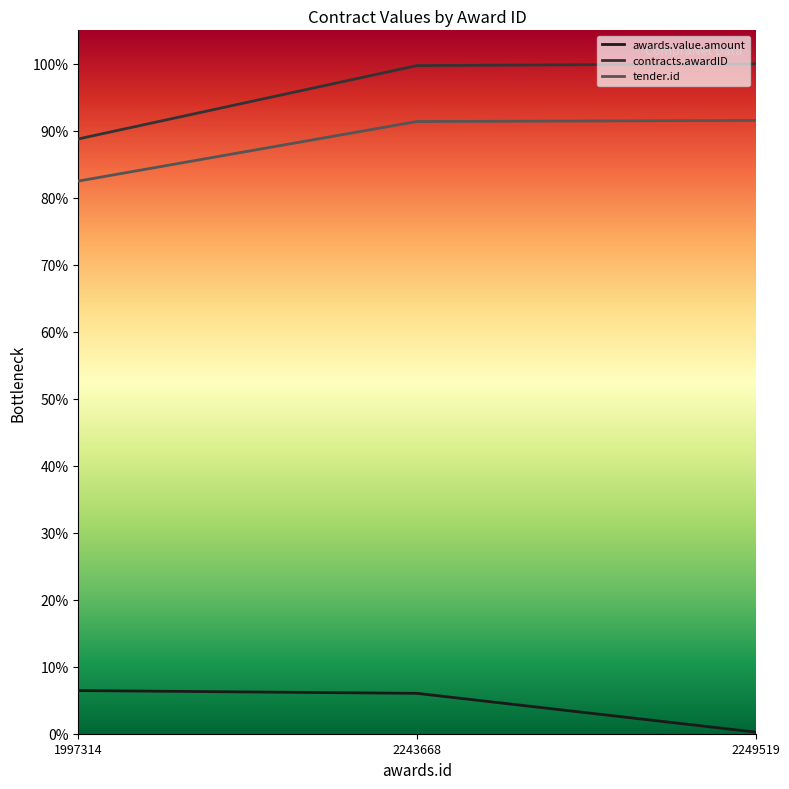

What are all the series names shown in the legend?

awards.value.amount, contracts.awardID, tender.id